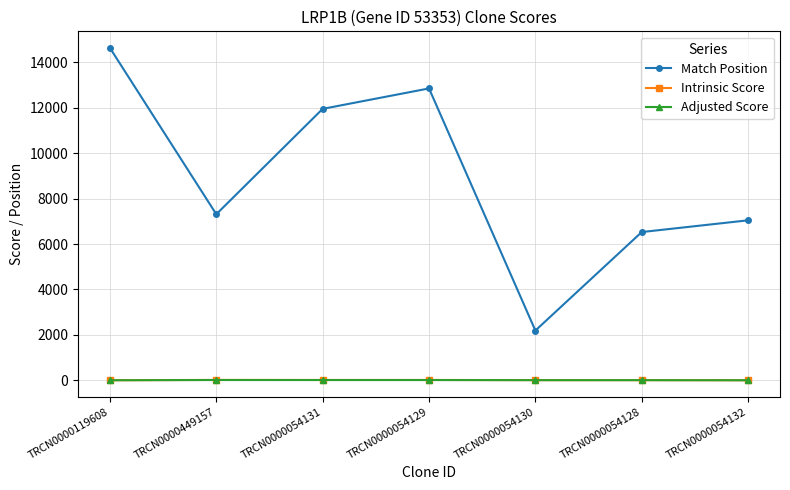

Which category has the highest value across all series?

TRCN0000119608